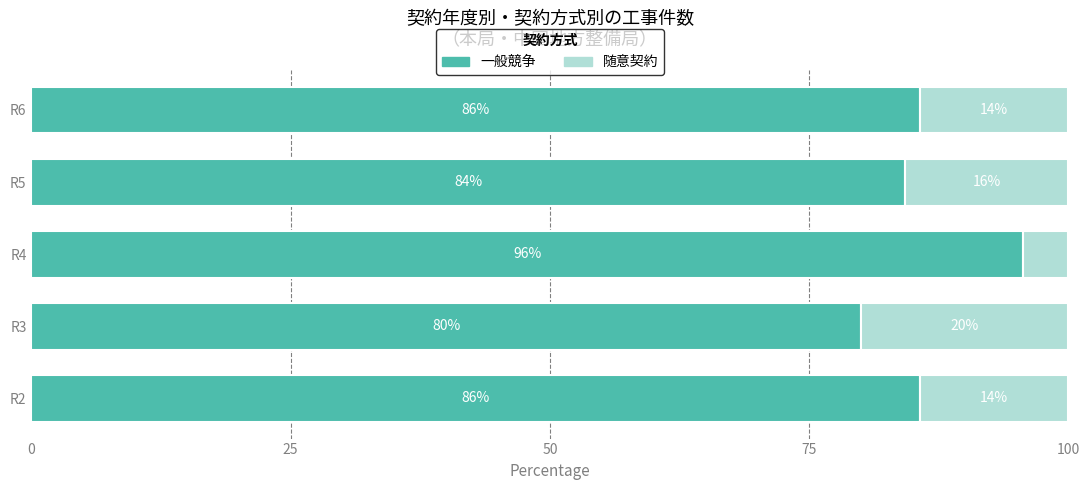

Is it true that 一般競争 equals 18.1 at R3?

False